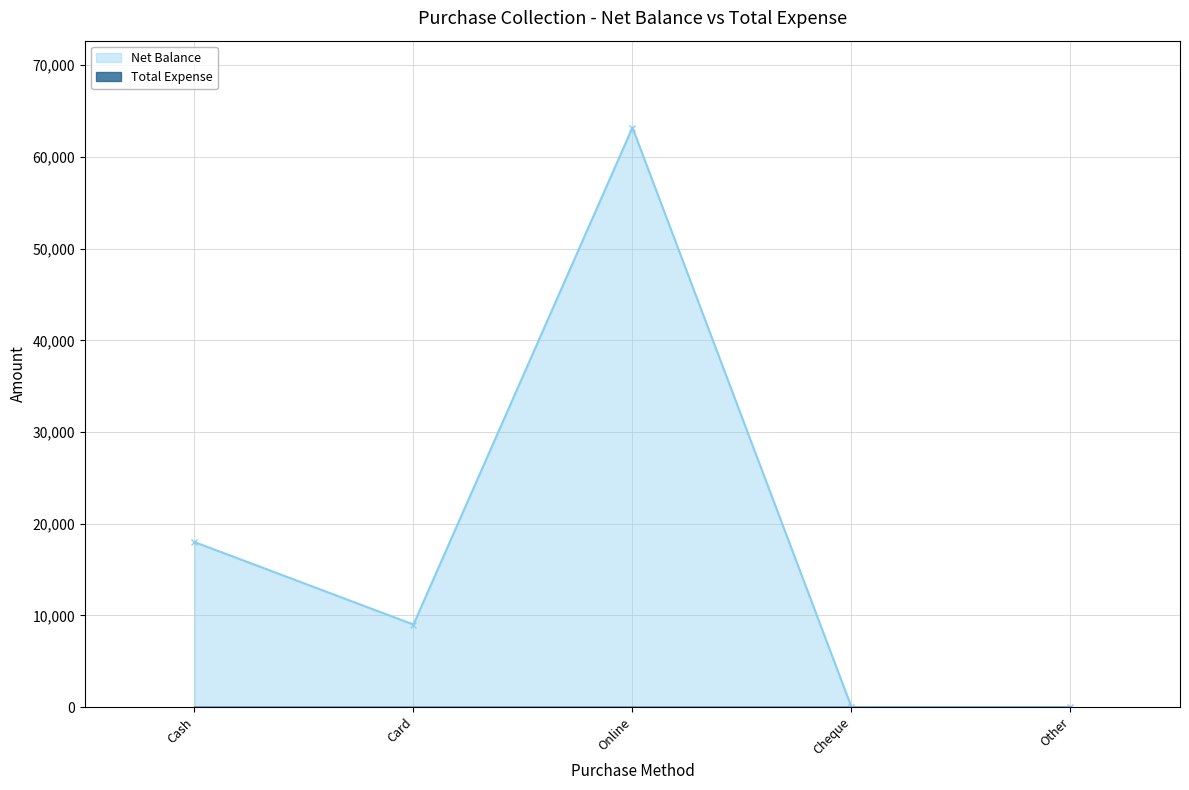

List the labels in order of value, largest first.

Online, Cash, Card, Cheque, Other